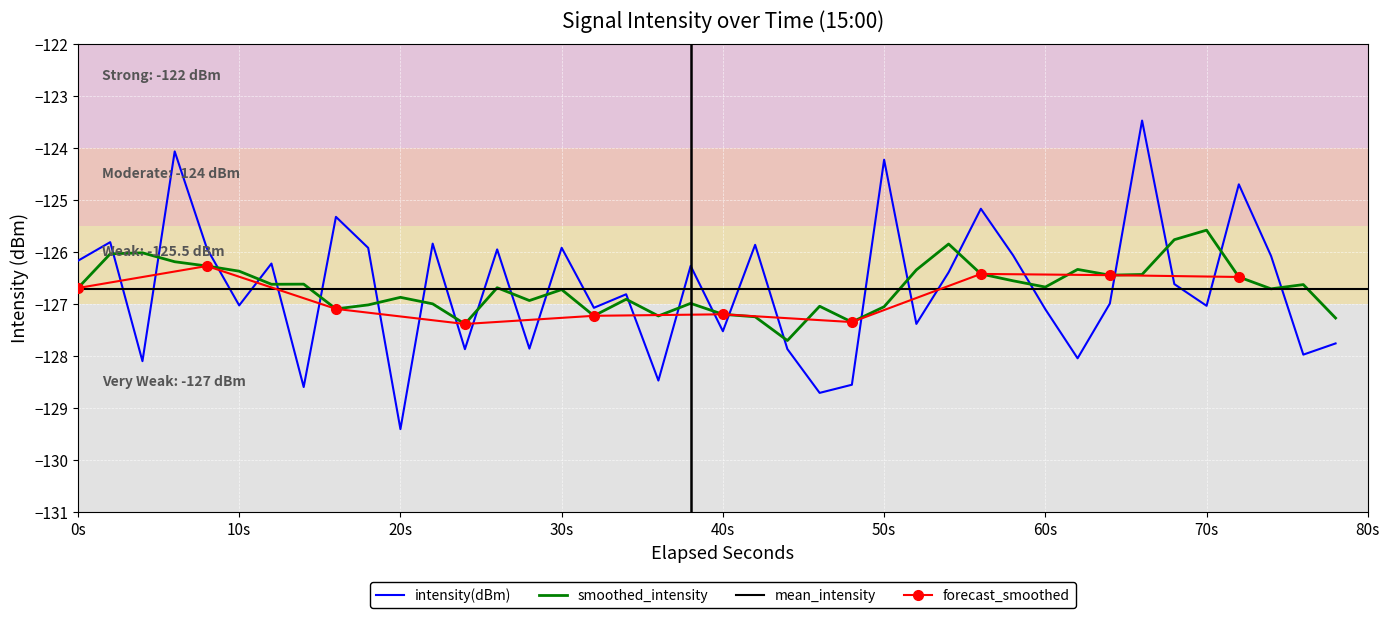

The intensity(dBm) series shows -170.8 at 30s. True or false?

False